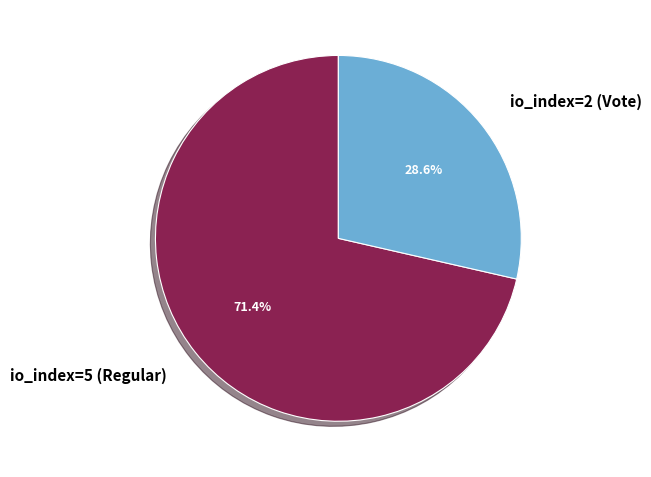

To the nearest percent, what is the combined percentage of io_index=2 (Vote) and io_index=5 (Regular)?

100%